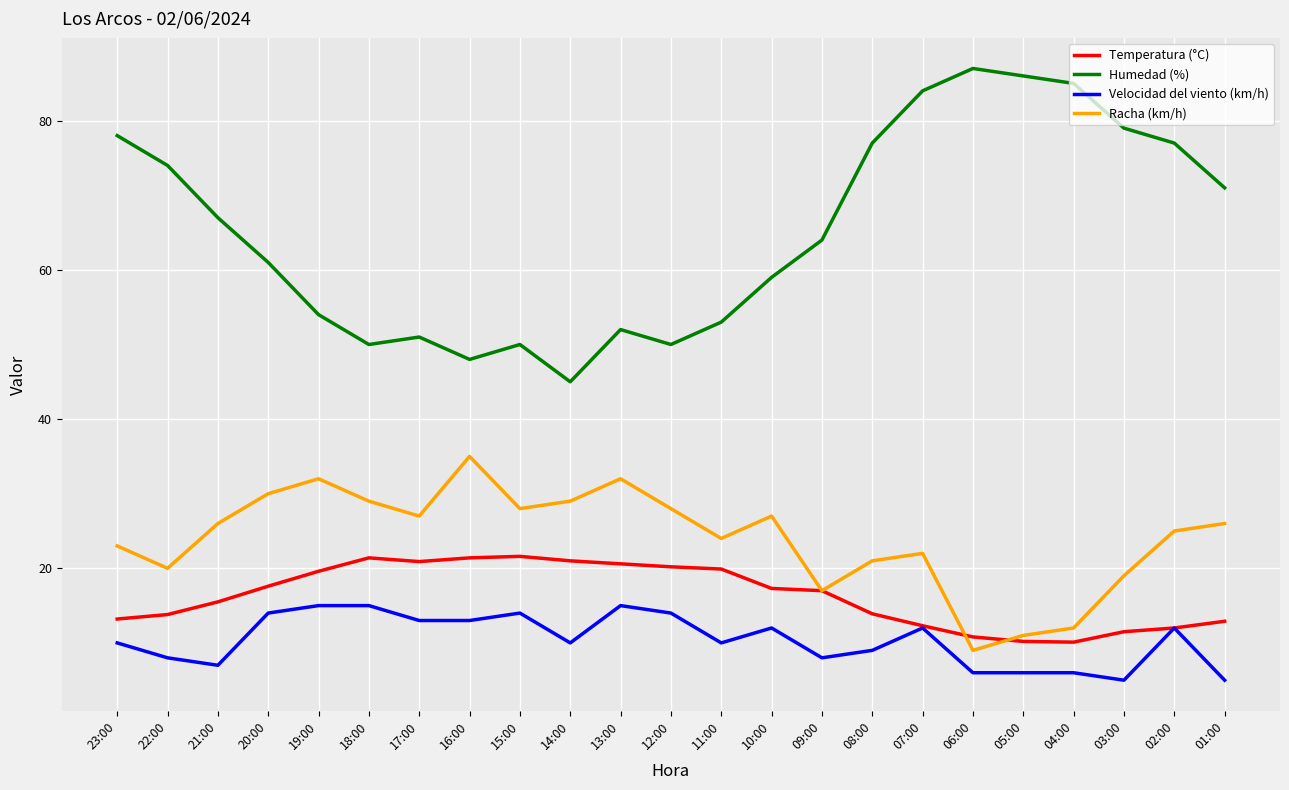

What is the total value across all series at 10:00?

115.3